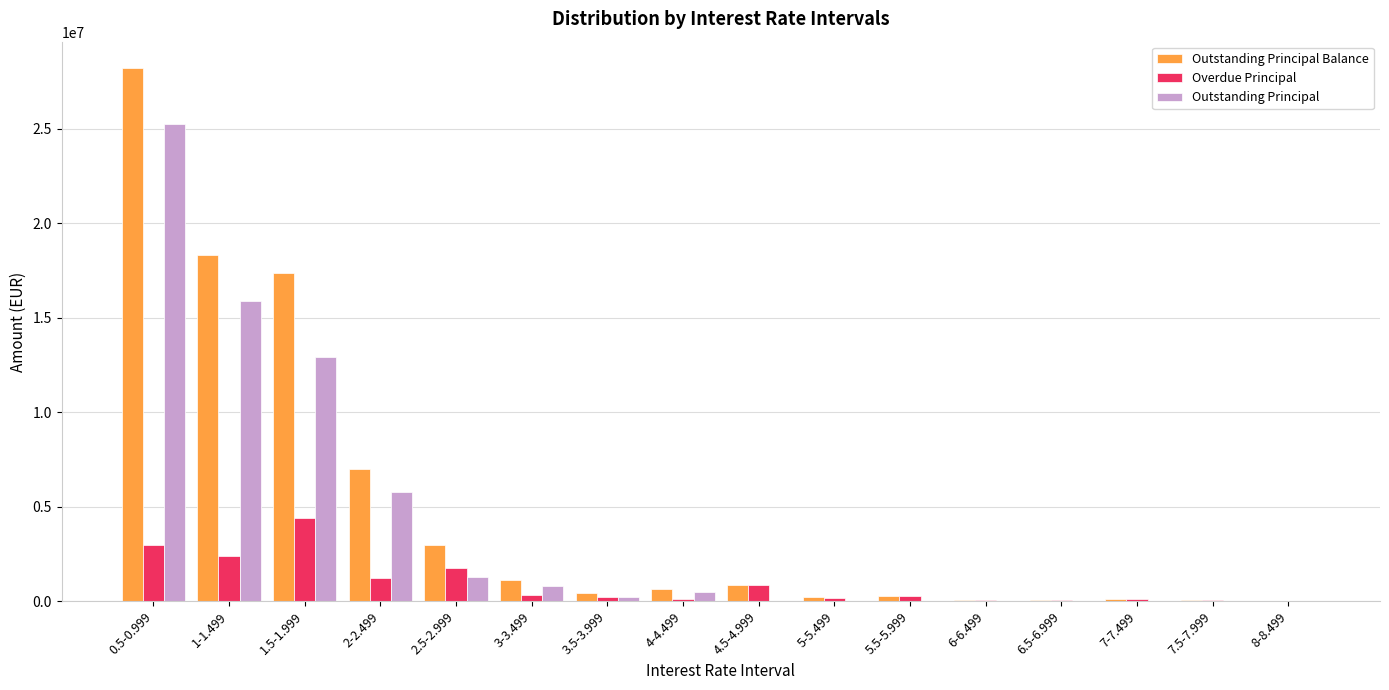

How many distinct data groups are displayed?

3